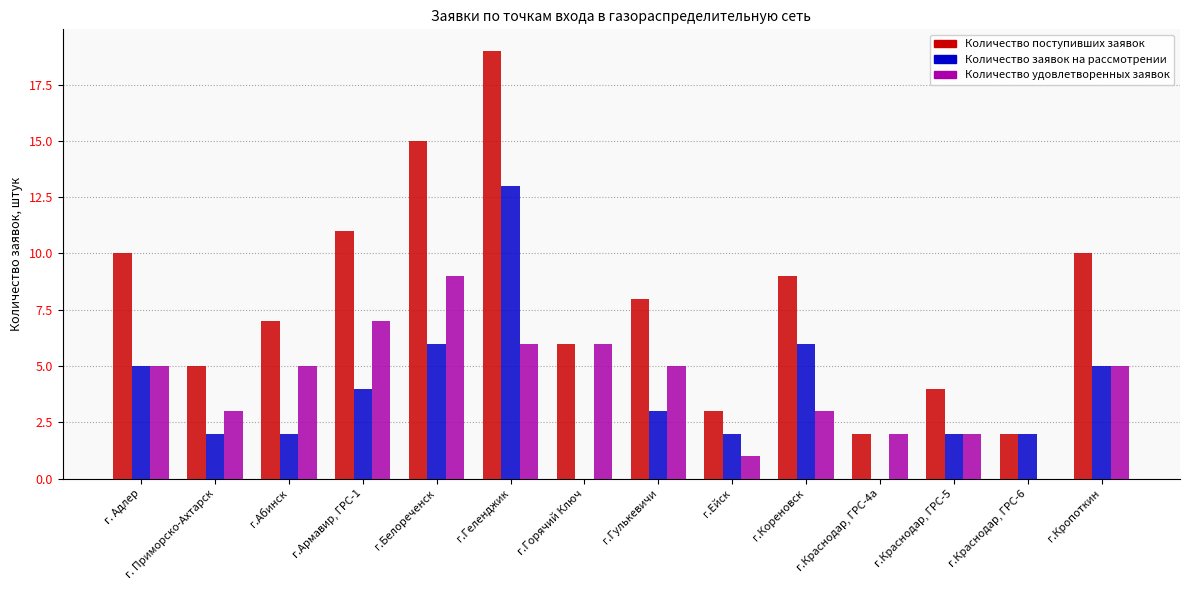

At which category is the sum across all series the highest?

г.Геленджик